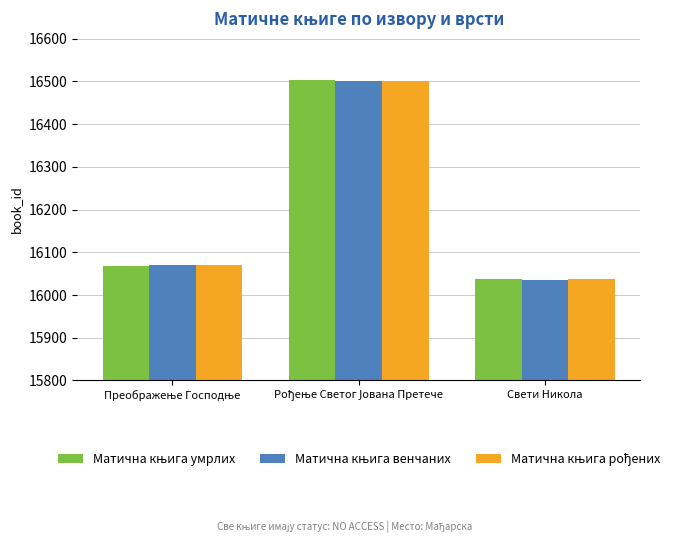

How many bars are there in total?

9